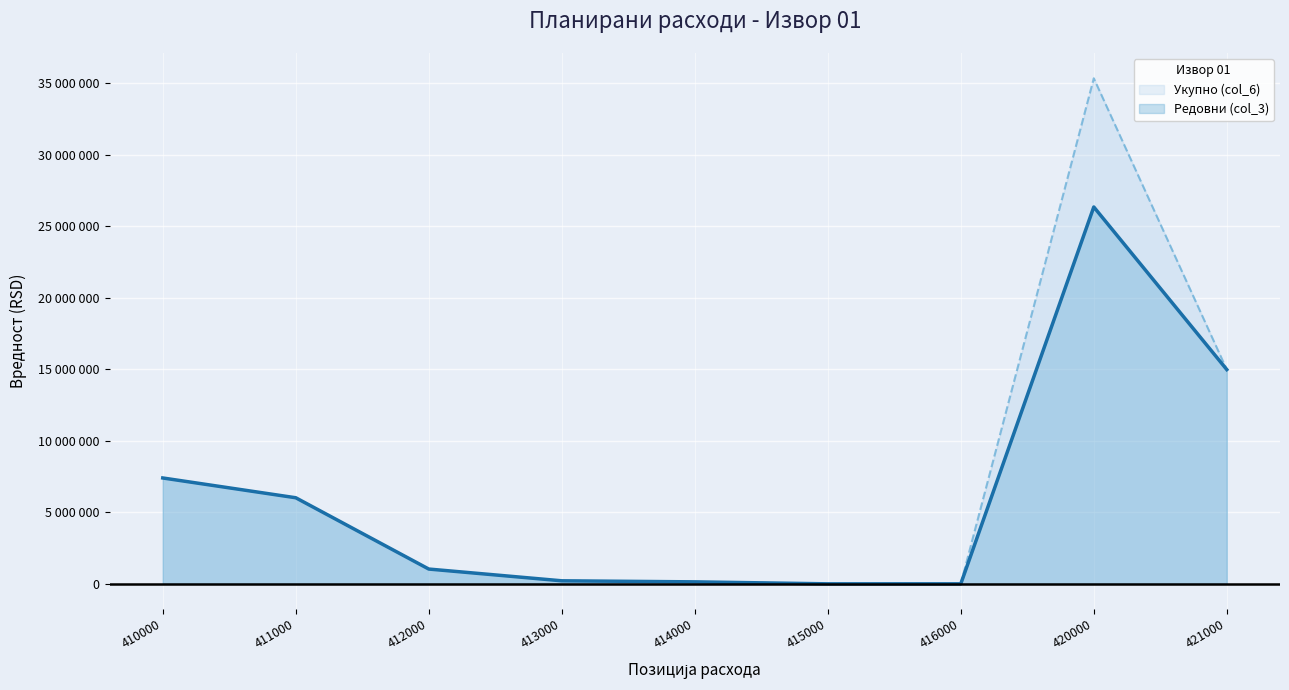

At 413000, list the series in order from largest to smallest.

Редовни (col_3), Укупно (col_6)